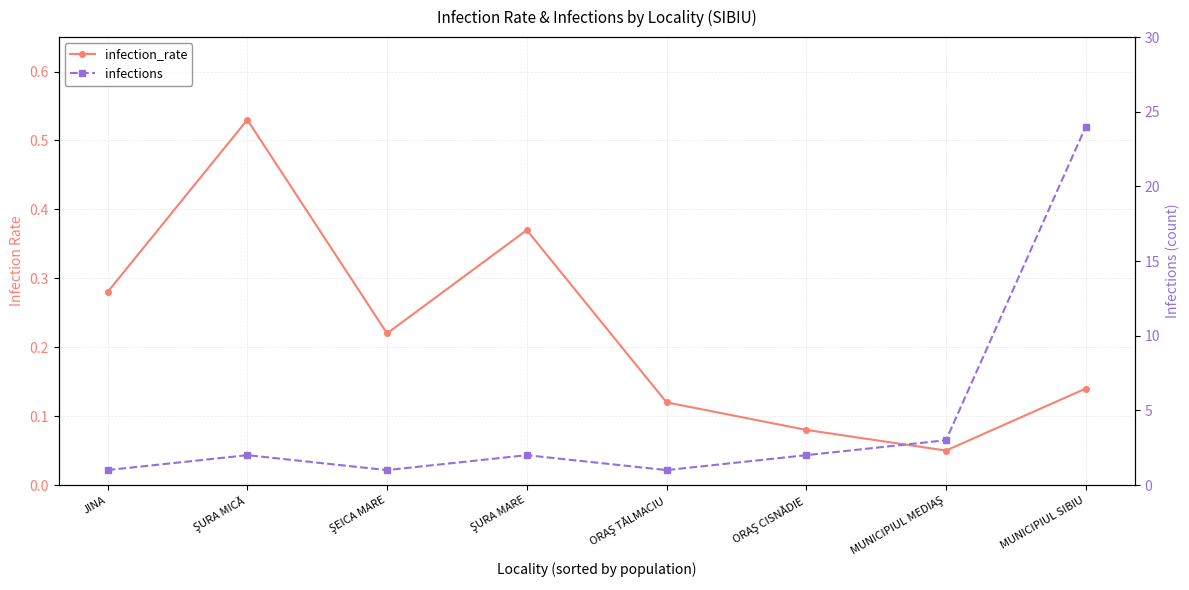

At which label is infection_rate closest to 0?

MUNICIPIUL MEDIAŞ